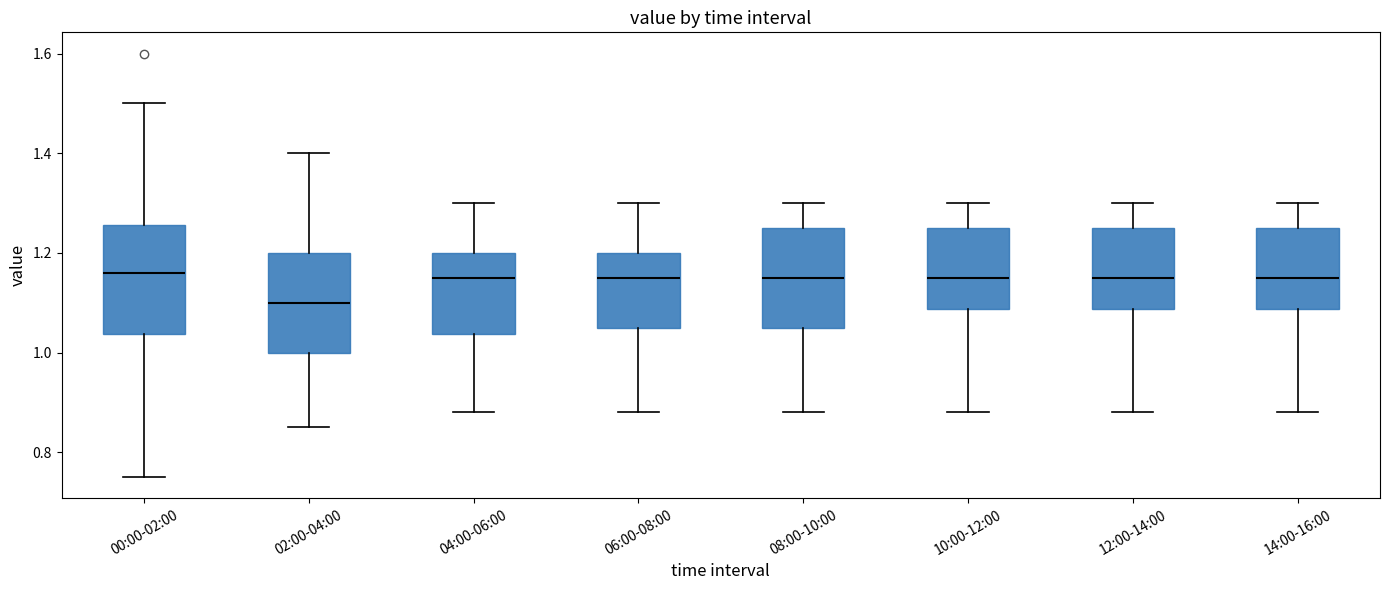

Which box has the lowest median line?

02:00-04:00